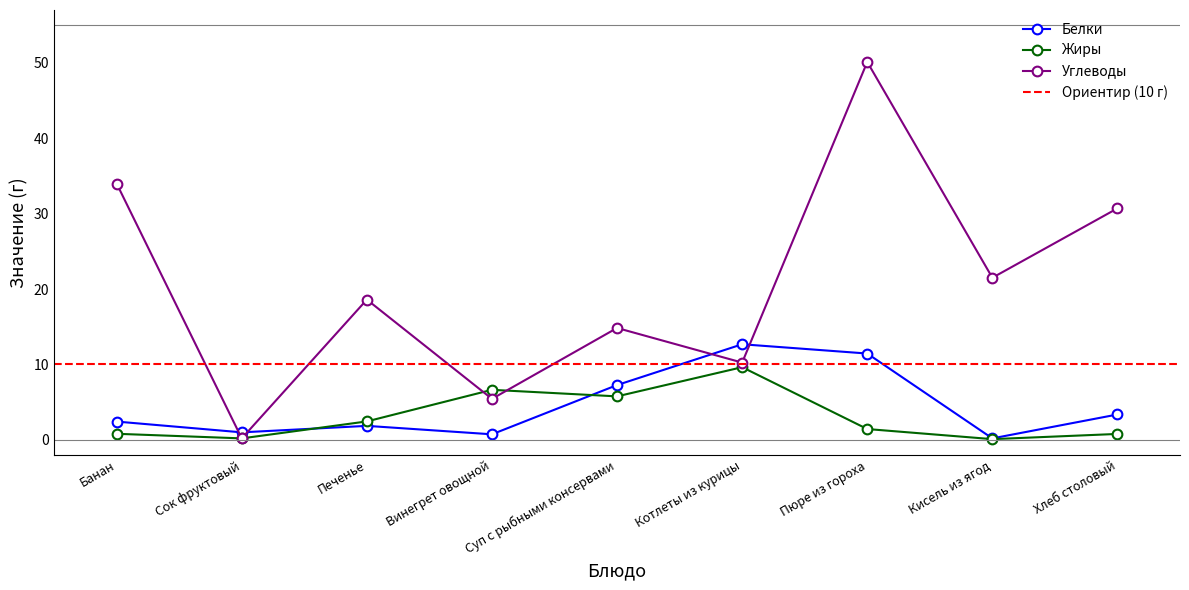

How many times do Жиры and Углеводы cross each other?

2